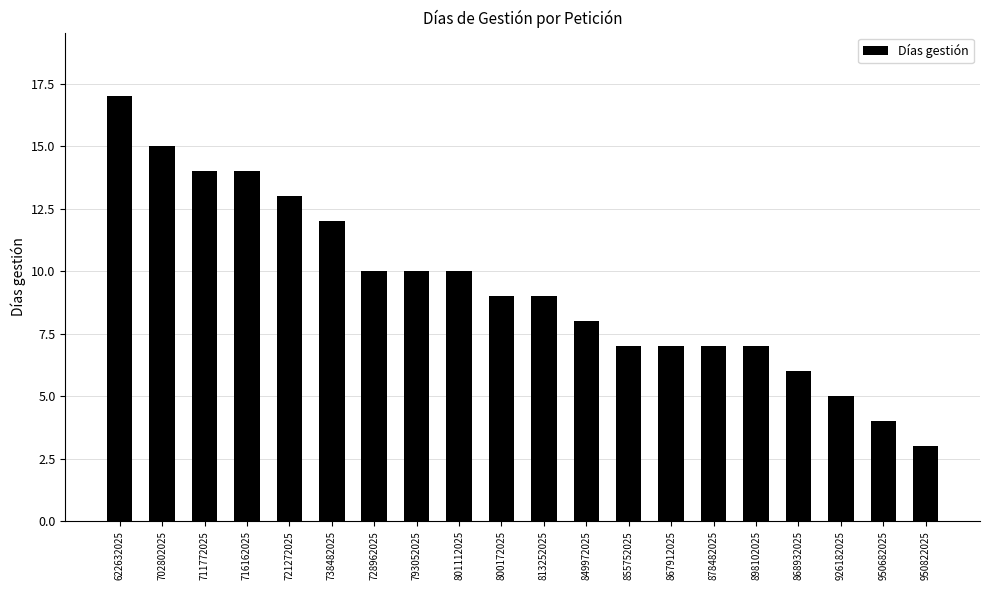

How many categories are shown in the chart?

20